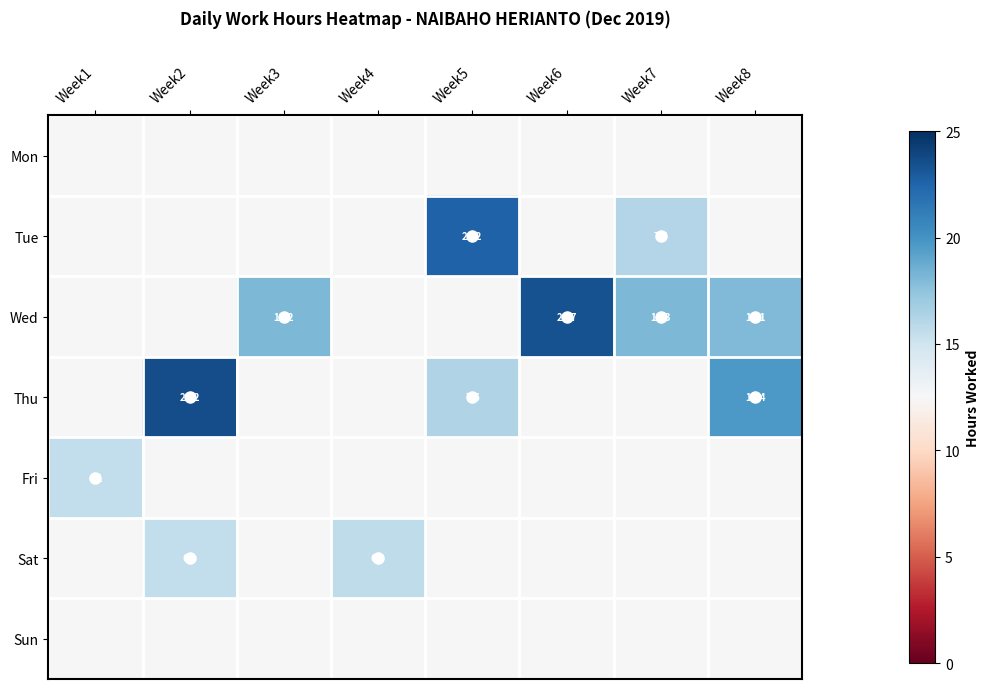

The Tue series shows 0.3 at Week5. True or false?

False